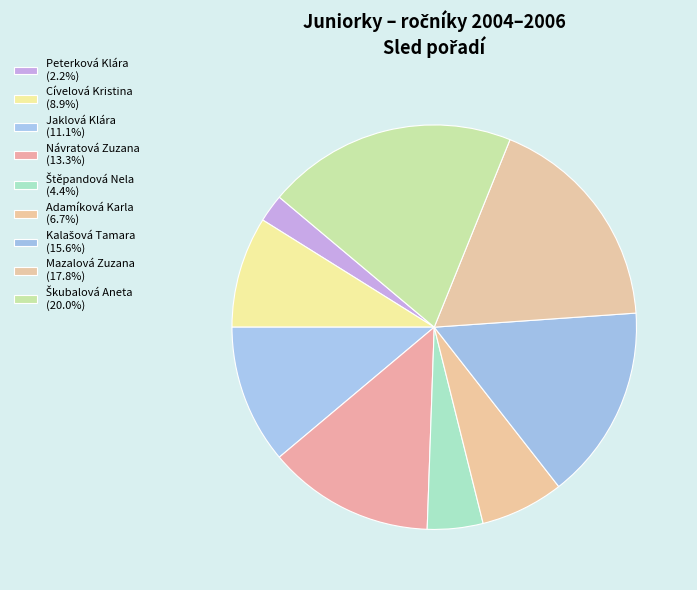

How many slices are in this pie chart?

9